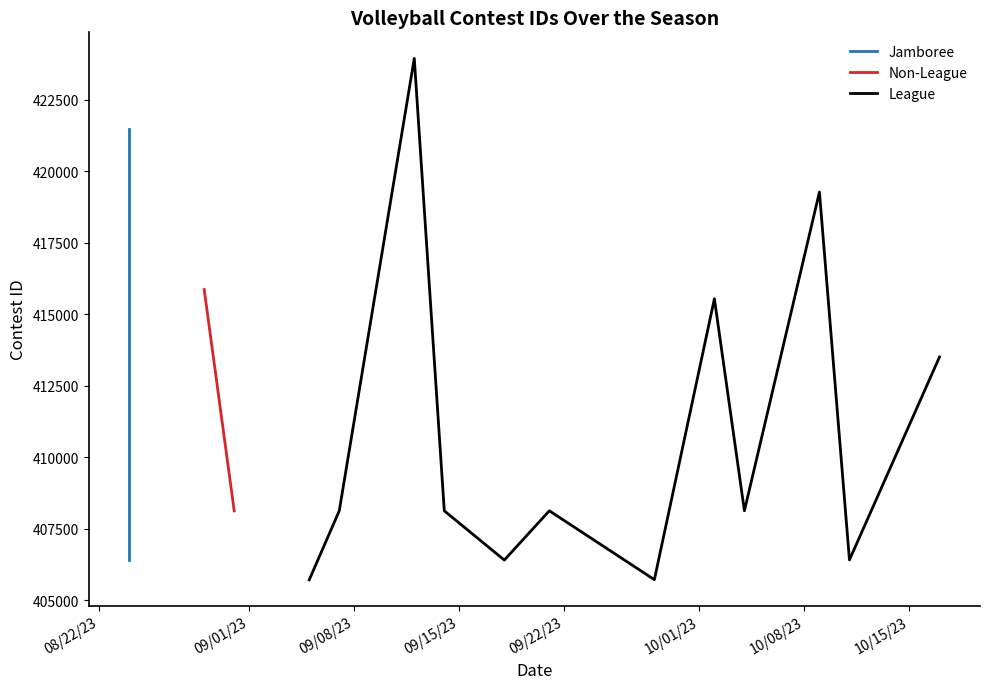

What is the value of the 4th point from the left?

408126